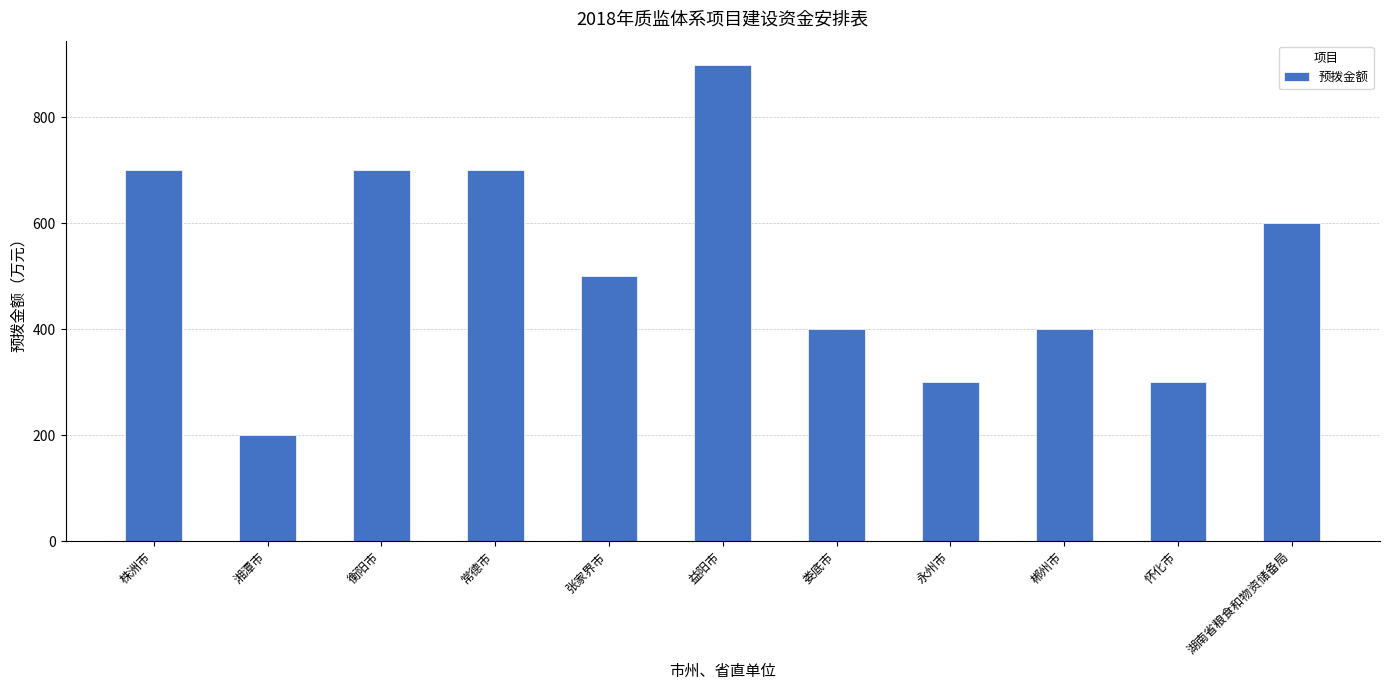

What position from the left is 张家界市?

5